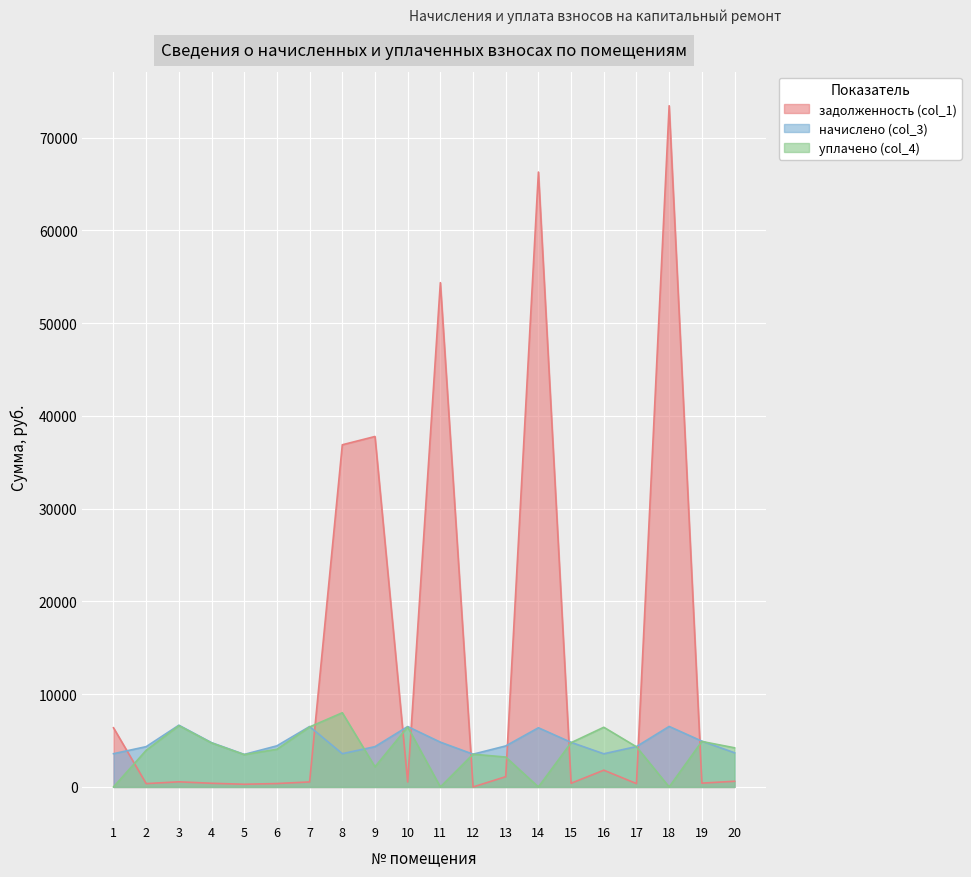

Between 3 and 6, which series saw the biggest shift?

уплачено (col_4)